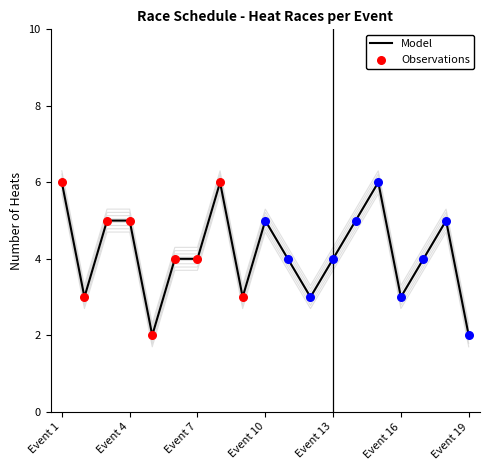

What is the change in value from Event 6 to Event 14?

+1.0